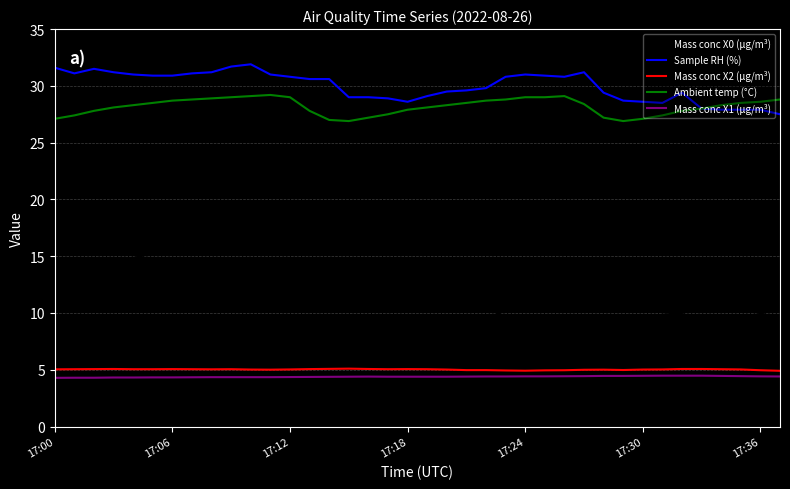

True or false: Mass conc X2 (μg/m³) and Mass conc X0 (μg/m³) cross at least once.

False